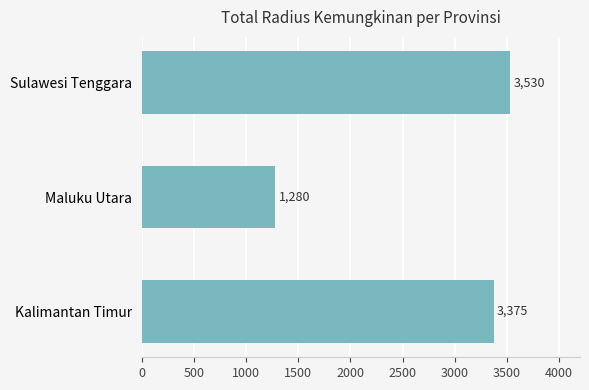

Reading bottom to top, extract all data points from this chart.

Kalimantan Timur=3375	Maluku Utara=1280	Sulawesi Tenggara=3530